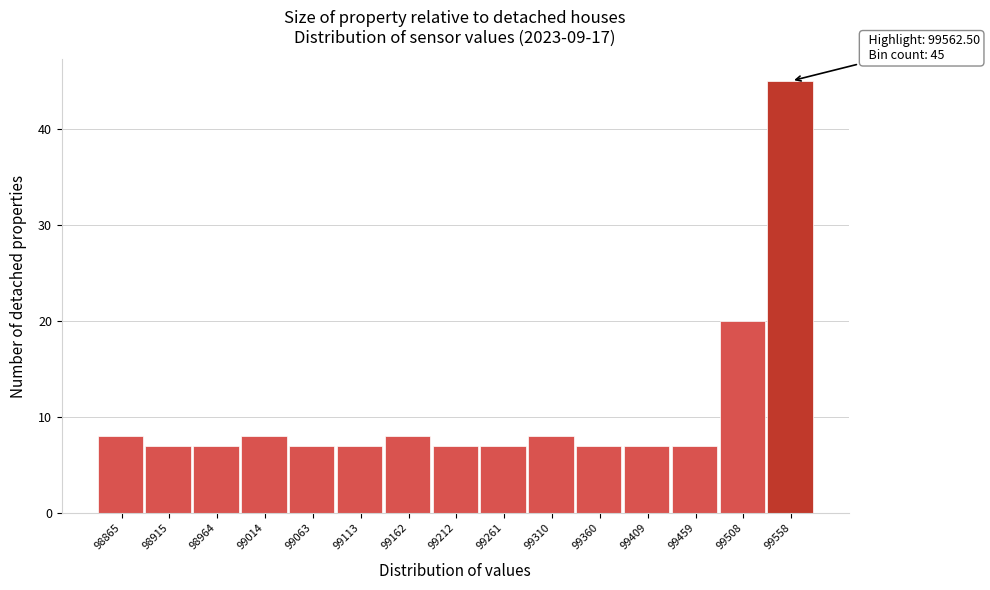

Which range on the x-axis has the tallest bar?

99535 to 99580